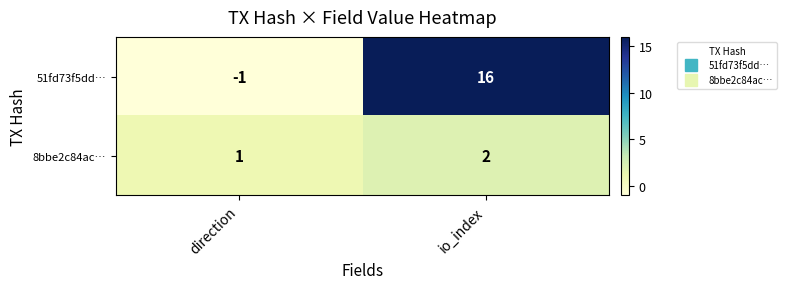

What is the total value across all series at io_index?

18